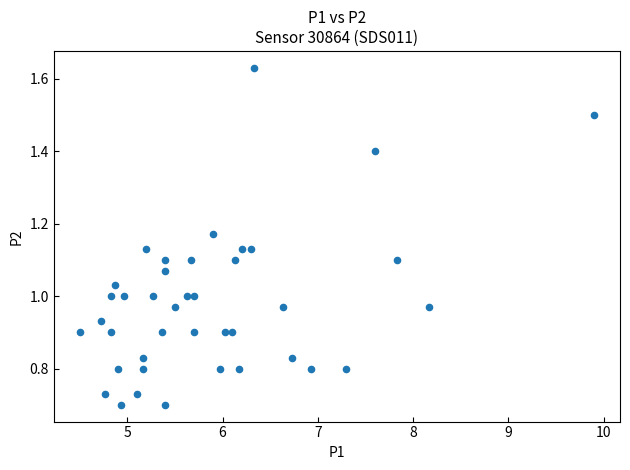

What is the range of X values (max minus min)?

5.4